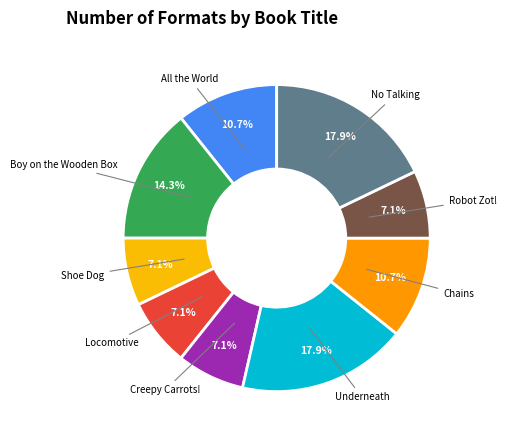

Does any single category account for the majority?

No